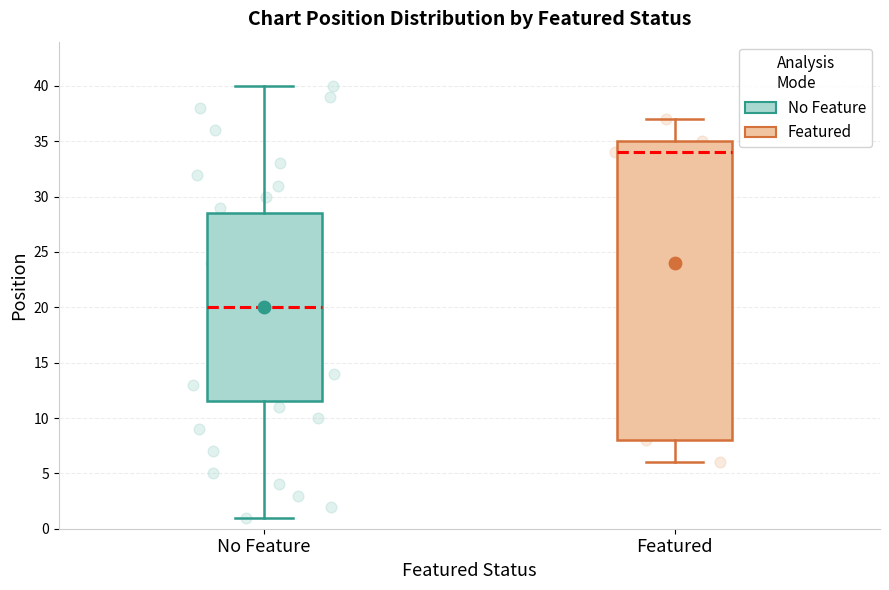

Reading left to right, read every box against the y-axis: the position of its median line, the range the box covers, and the ends of its whiskers. The values are not printed on the chart, so give them approximately, as read against the axis.

No Feature: median 20.0, box 11.5 to 28.5, whiskers 1.0 to 40.0
Featured: median 34.0, box 8.0 to 35.0, whiskers 6.0 to 37.0